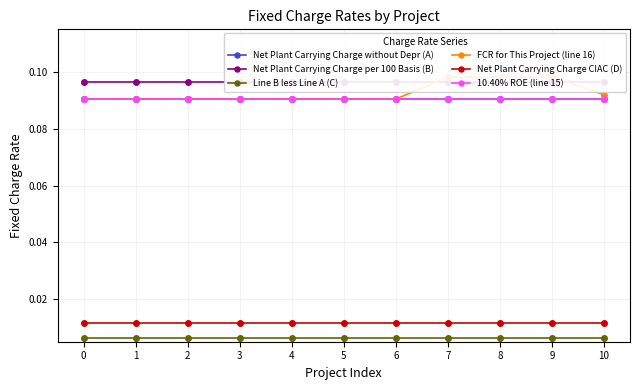

At how many categories does at least one series exceed 0?

11